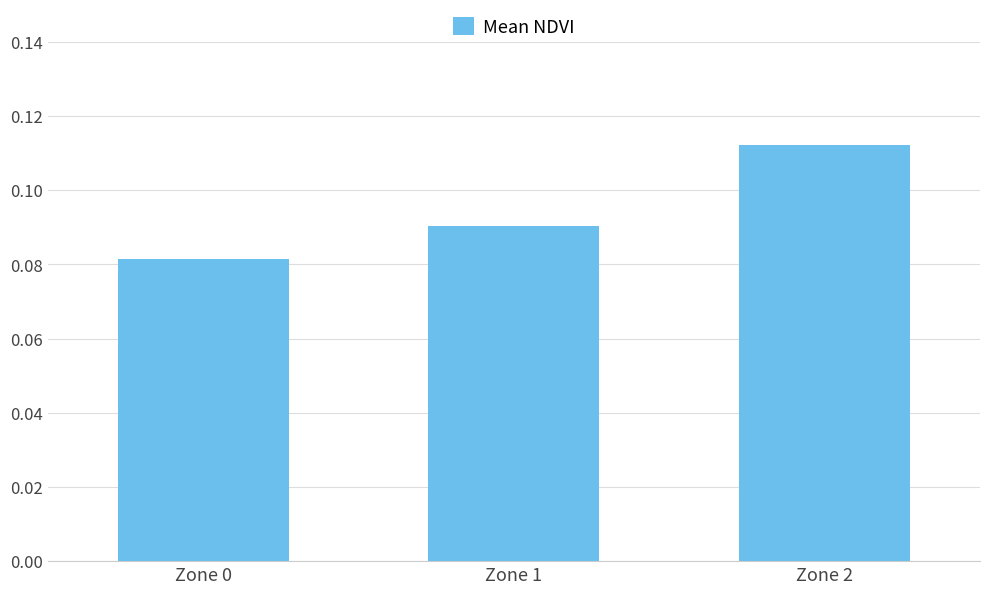

List the labels in order of value, smallest first.

Zone 0, Zone 1, Zone 2